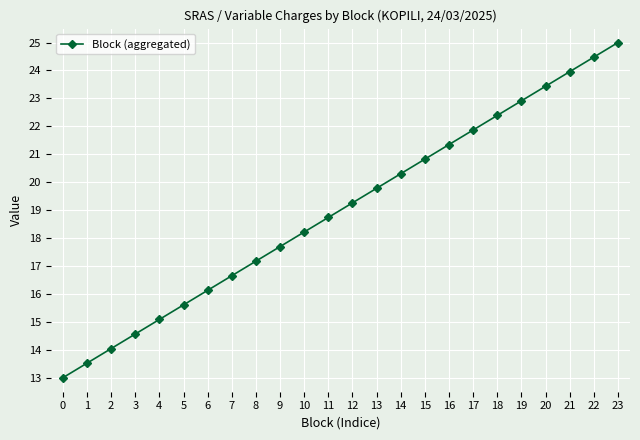

Reading right to left, what are all the values shown in this chart?

25.0	24.5	24.0	23.4	22.9	22.4	21.9	21.3	20.8	20.3	19.8	19.3	18.7	18.2	17.7	17.2	16.7	16.1	15.6	15.1	14.6	14.0	13.5	13.0